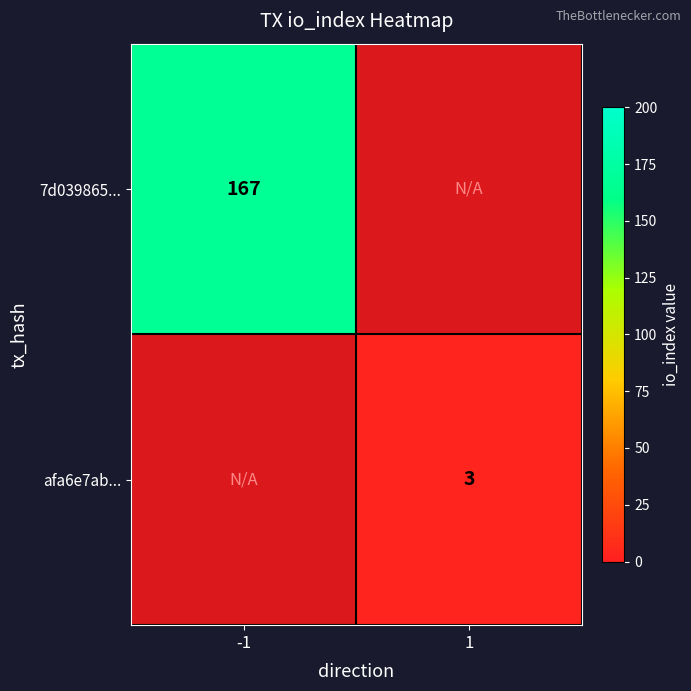

The afa6e7ab... series shows 5 at 1. True or false?

False